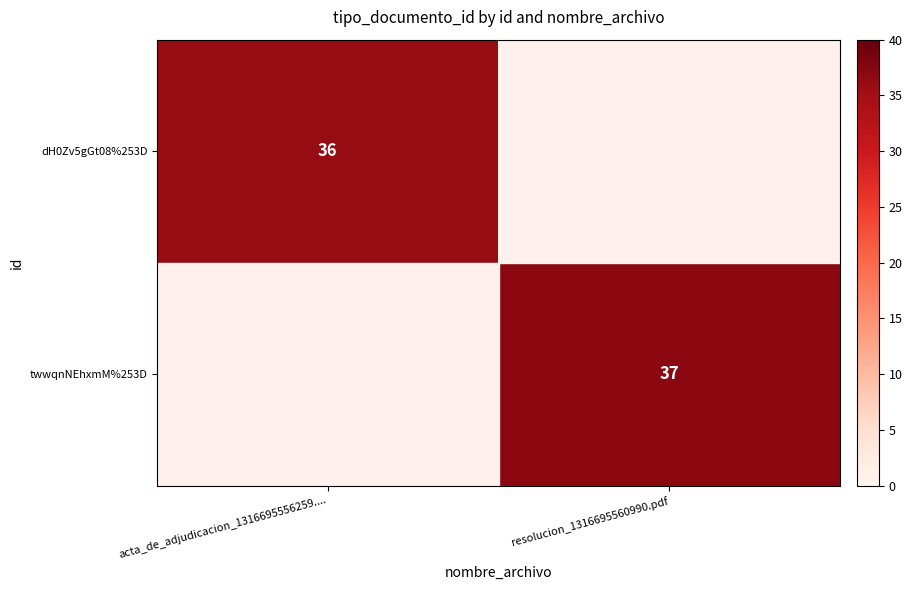

Count the number of categories in the chart.

2